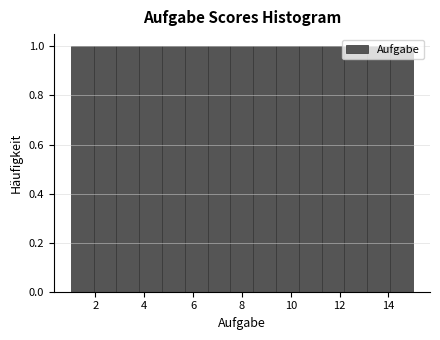

Reading left to right, list every bar in this chart as the range it spans on the x-axis followed by its height. Neither the bar edges nor the heights are printed on the chart, so give them approximately, as read against the axes.

1.0 to 2.0: 1
2.0 to 2.8: 1
2.8 to 3.8: 1
3.8 to 4.8: 1
4.8 to 5.6: 1
5.6 to 6.6: 1
6.6 to 7.6: 1
7.6 to 8.4: 1
8.4 to 9.4: 1
9.4 to 10.4: 1
10.4 to 11.2: 1
11.2 to 12.2: 1
12.2 to 13.2: 1
13.2 to 14.0: 1
14.0 to 15.0: 1